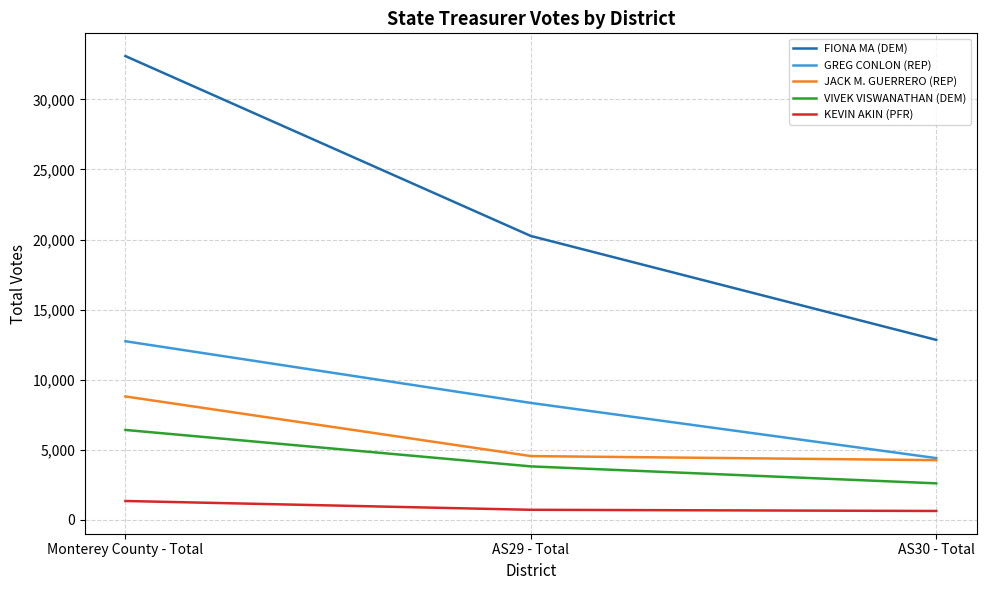

True or false: FIONA MA (DEM) has a value of 20254 at AS29 - Total.

True